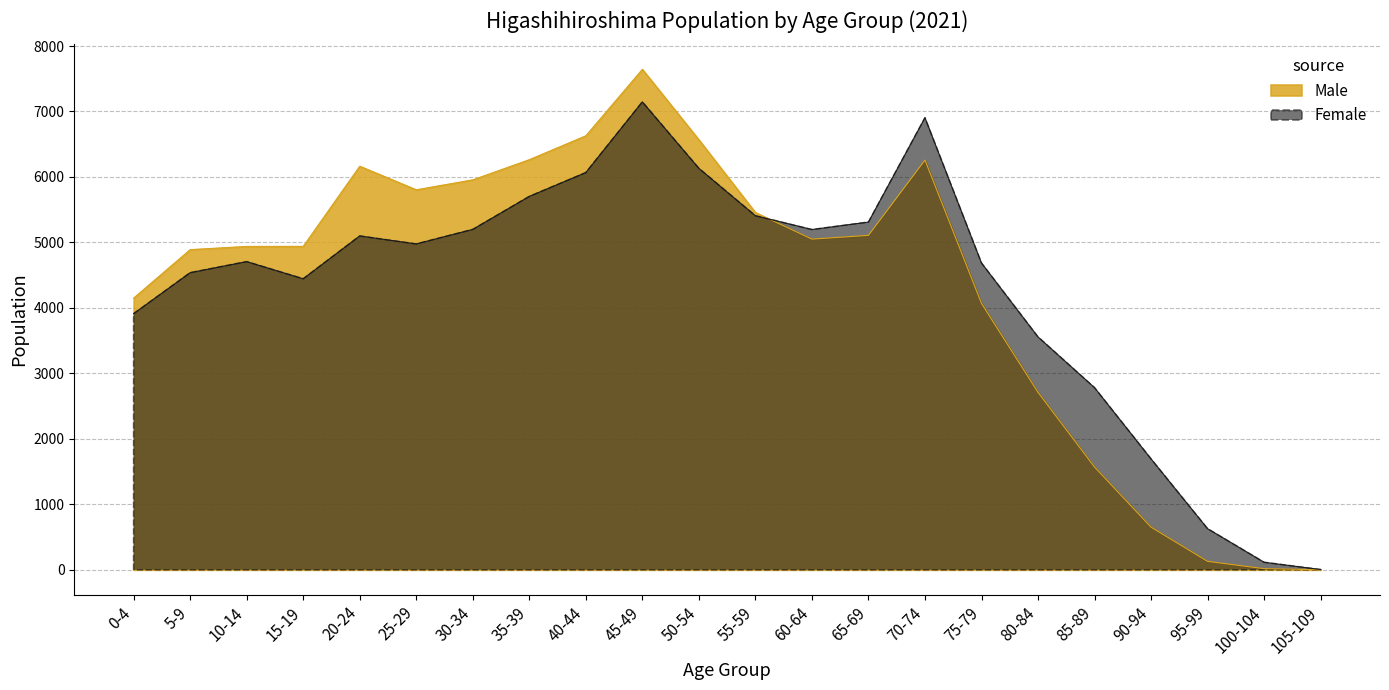

What is the highest value of the Male series?

7644